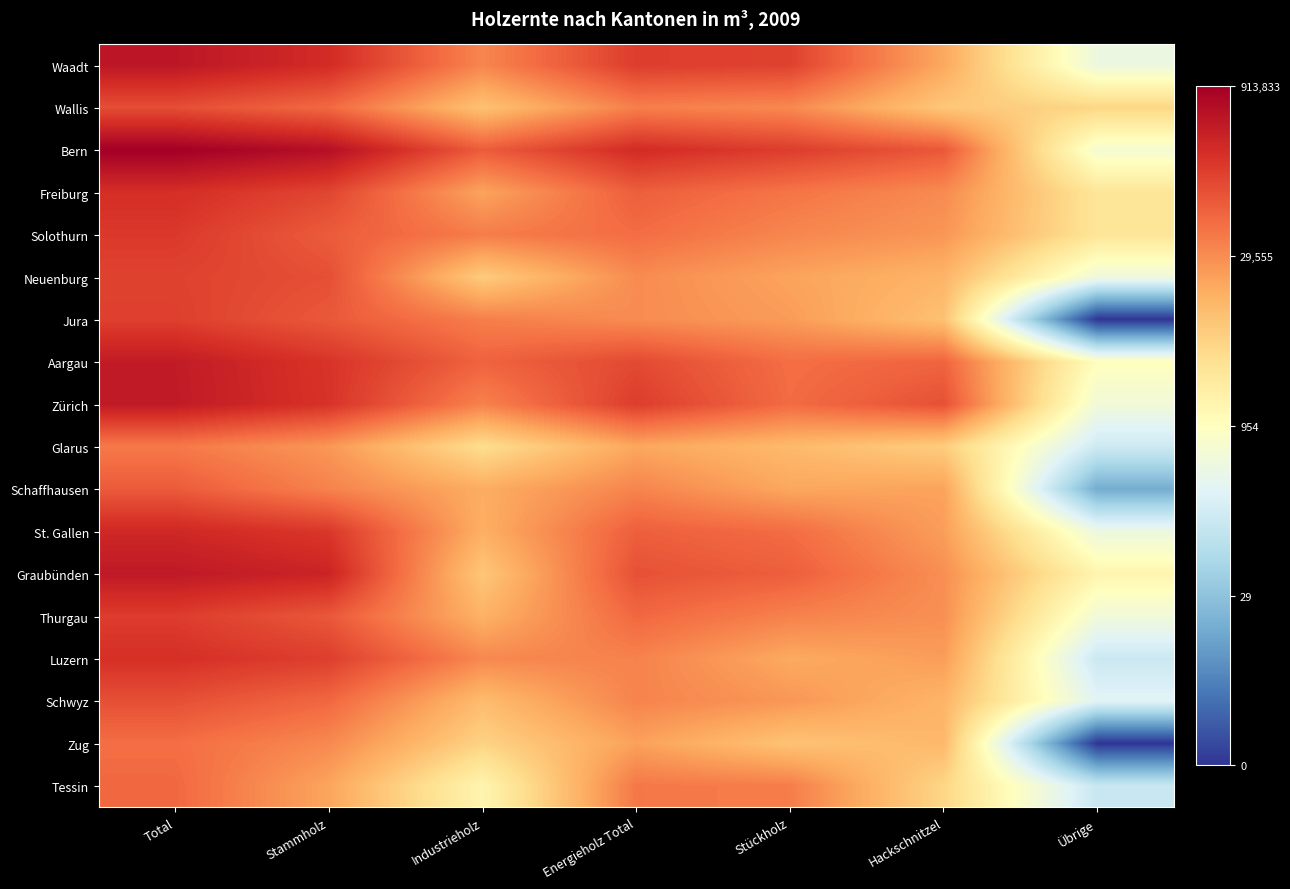

Reading left to right, extract all data points from this chart.

Waadt: Total=13.0	Stammholz=12.5	Industrieholz=10.4	Energieholz Total=12.0	Stückholz=11.9	Hackschnitzel=9.7	Übrige=6.1
Wallis: Total=11.7	Stammholz=11.0	Industrieholz=9.1	Energieholz Total=10.6	Stückholz=10.4	Hackschnitzel=8.9	Übrige=8.5
Bern: Total=13.7	Stammholz=13.3	Industrieholz=11.3	Energieholz Total=12.5	Stückholz=12.0	Hackschnitzel=11.4	Übrige=6.4
Freiburg: Total=12.4	Stammholz=11.8	Industrieholz=9.8	Energieholz Total=11.3	Stückholz=10.8	Hackschnitzel=10.3	Übrige=8.0
Solothurn: Total=12.1	Stammholz=11.3	Industrieholz=10.6	Energieholz Total=11.0	Stückholz=10.4	Hackschnitzel=10.1	Übrige=8.0
Neuenburg: Total=11.9	Stammholz=11.6	Industrieholz=8.8	Energieholz Total=10.3	Stückholz=9.8	Hackschnitzel=9.4	Übrige=6.1
Jura: Total=12.0	Stammholz=11.4	Industrieholz=10.6	Energieholz Total=10.3	Stückholz=10.0	Hackschnitzel=9.1	Übrige=0.0
Aargau: Total=12.9	Stammholz=12.2	Industrieholz=11.2	Energieholz Total=11.8	Stückholz=10.9	Hackschnitzel=11.2	Übrige=6.9
Zürich: Total=12.9	Stammholz=12.3	Industrieholz=10.5	Energieholz Total=12.0	Stückholz=11.0	Hackschnitzel=11.6	Übrige=6.2
Glarus: Total=10.7	Stammholz=10.1	Industrieholz=8.3	Energieholz Total=9.7	Stückholz=9.3	Hackschnitzel=8.7	Übrige=5.0
Schaffhausen: Total=11.4	Stammholz=10.5	Industrieholz=9.6	Energieholz Total=10.5	Stückholz=9.7	Hackschnitzel=9.8	Übrige=2.8
St. Gallen: Total=12.6	Stammholz=12.2	Industrieholz=9.5	Energieholz Total=11.3	Stückholz=11.0	Hackschnitzel=9.9	Übrige=6.1
Graubünden: Total=13.0	Stammholz=12.7	Industrieholz=8.9	Energieholz Total=11.6	Stückholz=11.3	Hackschnitzel=10.2	Übrige=7.3
Thurgau: Total=12.0	Stammholz=11.4	Industrieholz=9.5	Energieholz Total=11.1	Stückholz=10.5	Hackschnitzel=10.2	Übrige=6.2
Luzern: Total=12.4	Stammholz=12.0	Industrieholz=10.4	Energieholz Total=10.5	Stückholz=9.7	Hackschnitzel=10.0	Übrige=5.0
Schwyz: Total=11.6	Stammholz=11.1	Industrieholz=9.2	Energieholz Total=10.5	Stückholz=10.1	Hackschnitzel=9.4	Übrige=5.6
Zug: Total=10.9	Stammholz=10.4	Industrieholz=8.6	Energieholz Total=9.9	Stückholz=9.0	Hackschnitzel=9.3	Übrige=0.0
Tessin: Total=11.1	Stammholz=9.8	Industrieholz=7.3	Energieholz Total=10.7	Stückholz=10.6	Hackschnitzel=8.5	Übrige=4.9